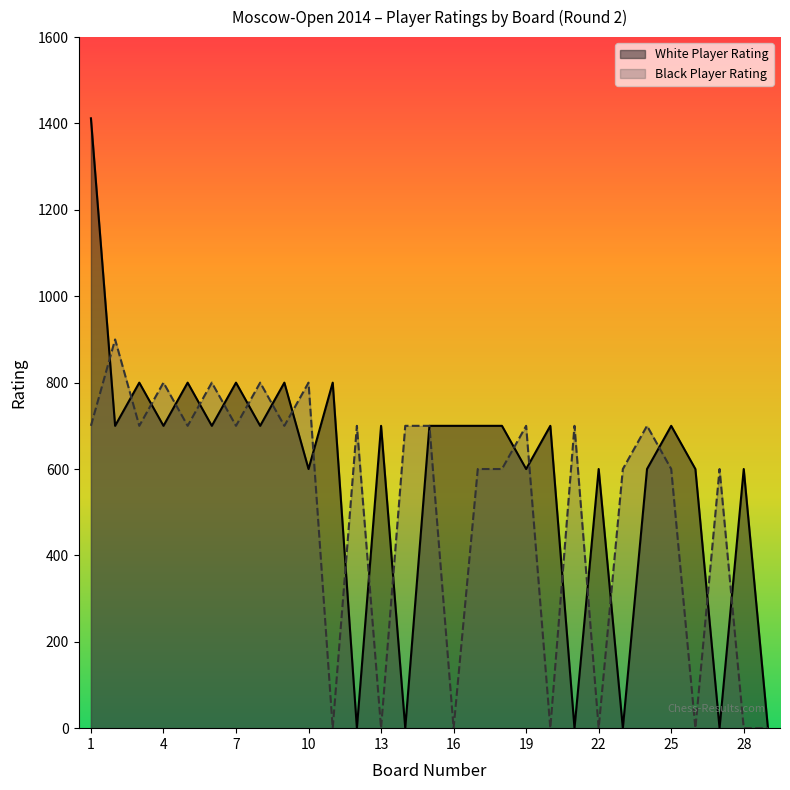

Is the value of White Player Rating at 4 greater than the value of Black Player Rating at 16?

Yes